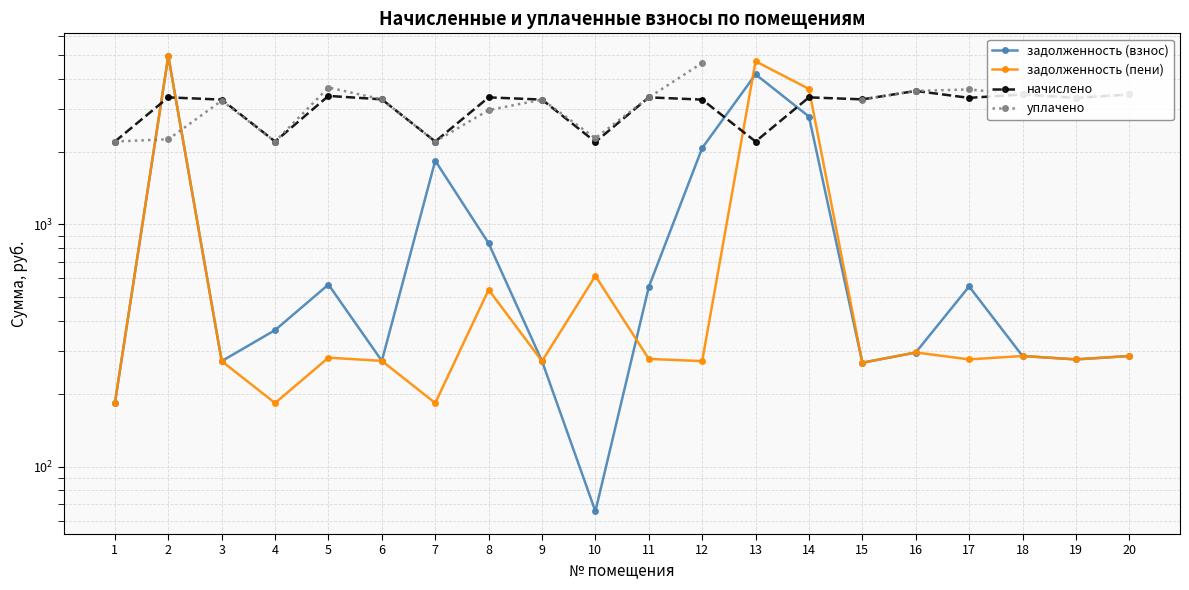

Which series ends up on top after the final intersection of начислено and уплачено?

уплачено